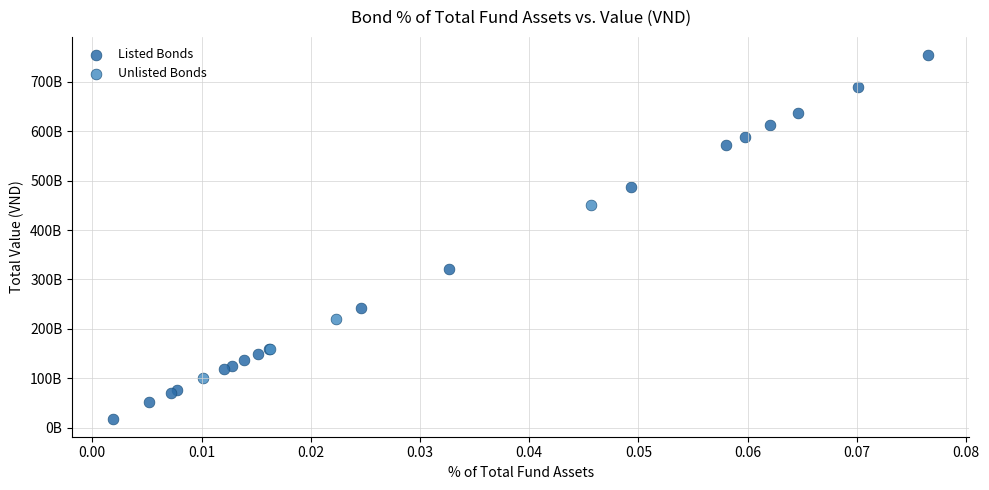

Which series has the largest Y range (max minus min)?

Listed Bonds